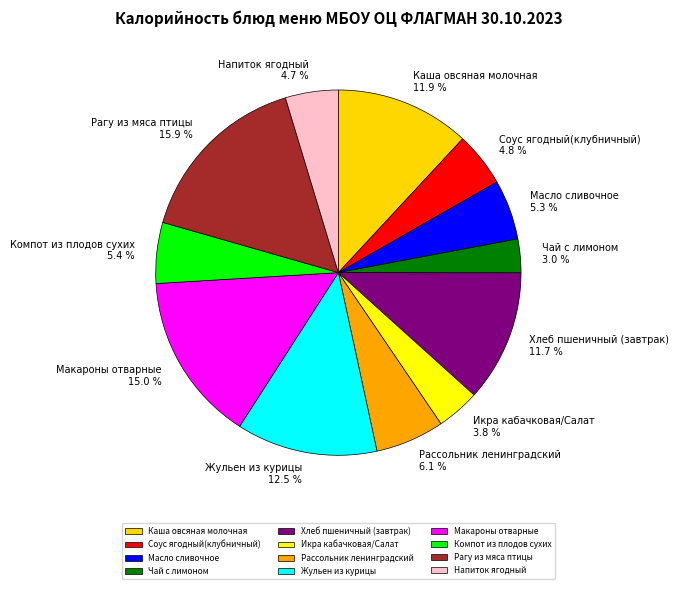

Which slice is the smallest?

Чай с лимоном